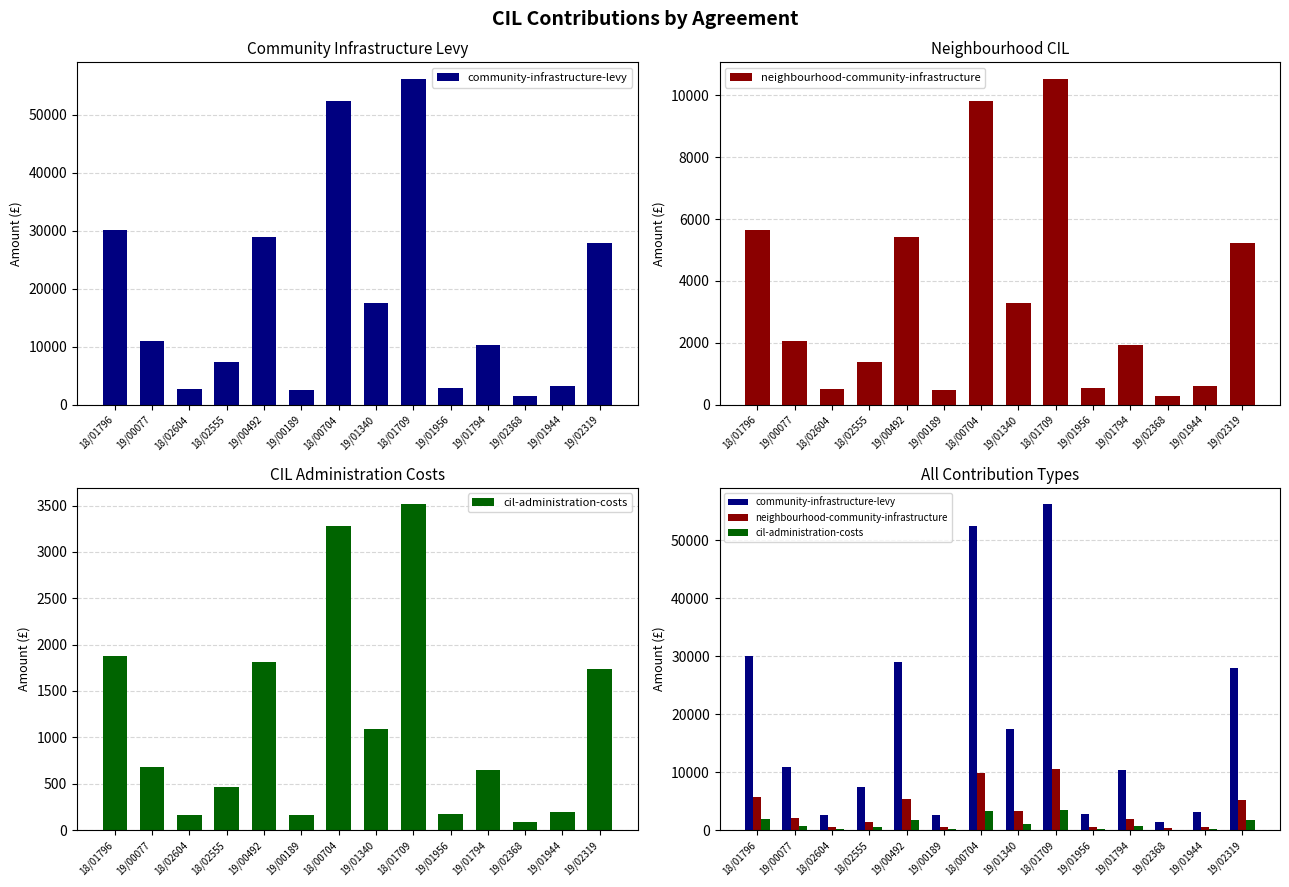

List the series in order of their peak value, lowest first.

cil-administration-costs, neighbourhood-community-infrastructure, community-infrastructure-levy